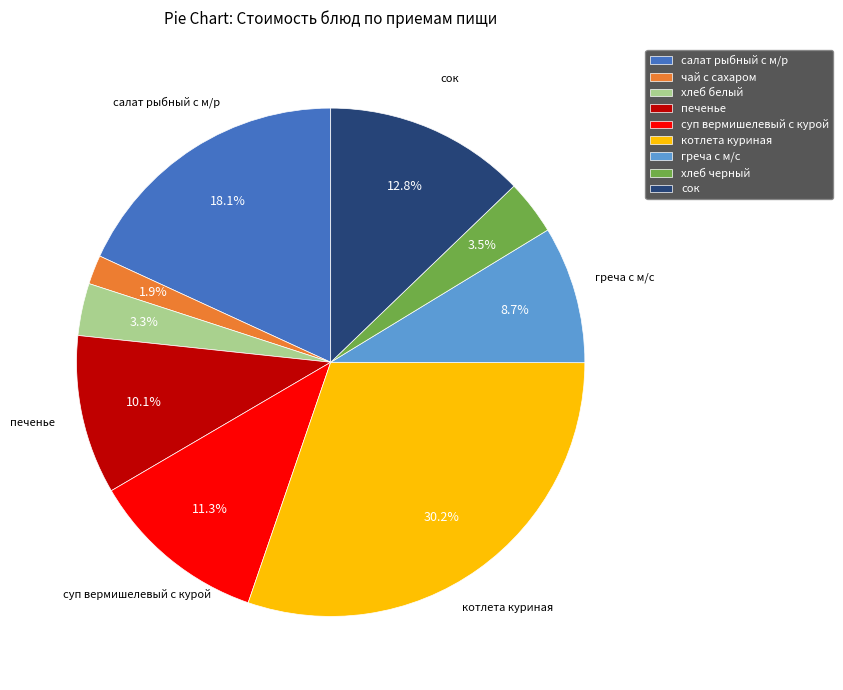

Which slice is the largest?

котлета куриная